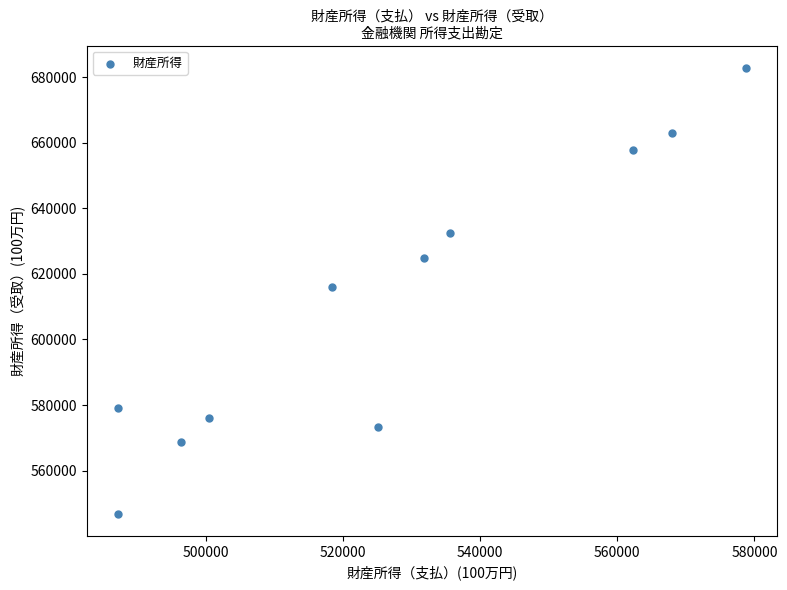

What is the range of Y values (max minus min)?

135978